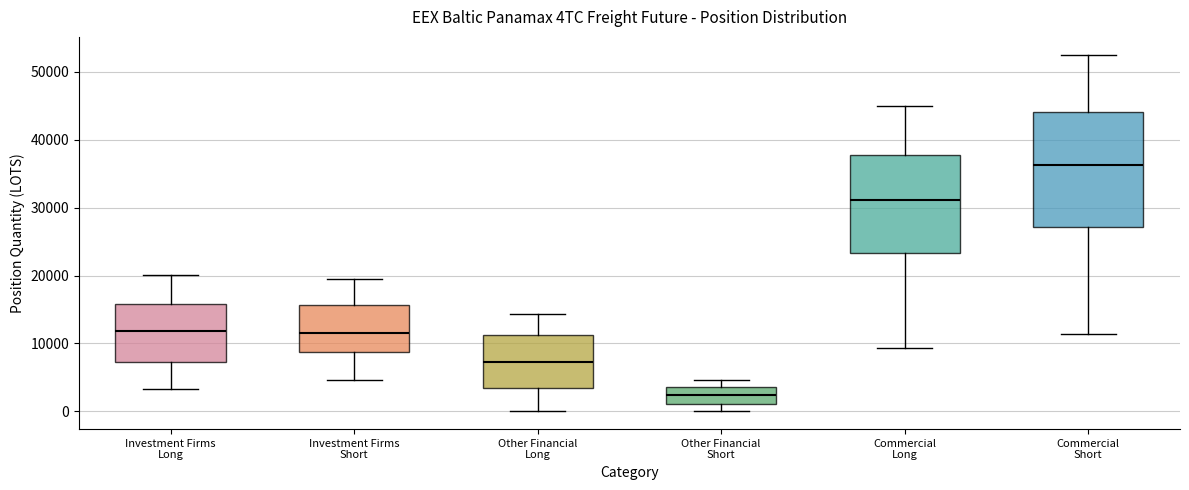

Reading left to right, read every box against the y-axis: the position of its median line, the range the box covers, and the ends of its whiskers. The values are not printed on the chart, so give them approximately, as read against the axis.

Investment Firms Long: median 12000, box 7000 to 16000, whiskers 3000 to 20000
Investment Firms Short: median 12000, box 9000 to 16000, whiskers 5000 to 20000
Other Financial Long: median 7000, box 3000 to 11000, whiskers 0 to 14000
Other Financial Short: median 2000, box 1000 to 4000, whiskers 0 to 5000
Commercial Long: median 31000, box 23000 to 38000, whiskers 9000 to 45000
Commercial Short: median 36000, box 27000 to 44000, whiskers 11000 to 53000